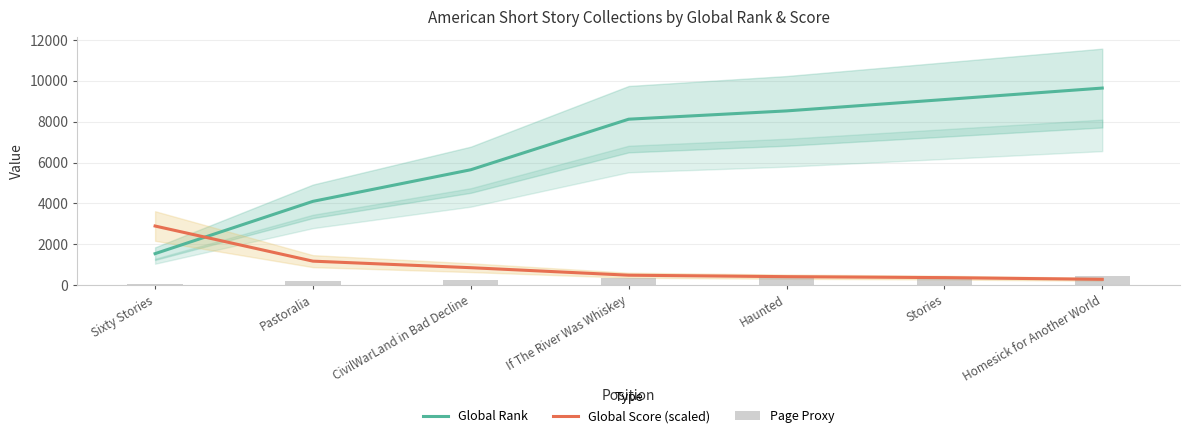

The value of Global Score (scaled) at Sixty Stories is 2894.7. True or false?

True